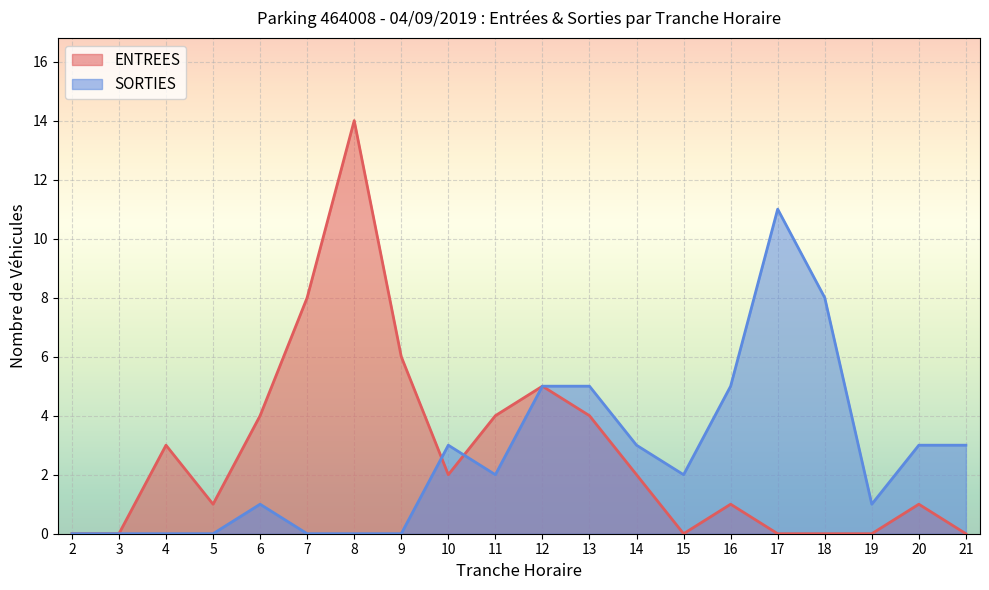

List the series in order of their peak value, highest first.

ENTREES, SORTIES